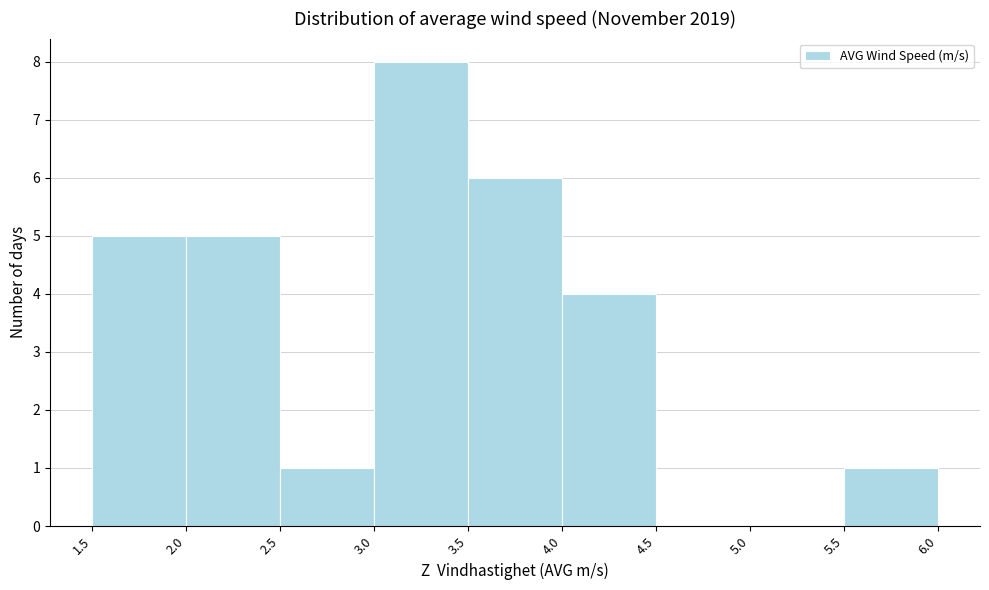

Over which range of the x-axis is the bar tallest?

3.0 to 3.5